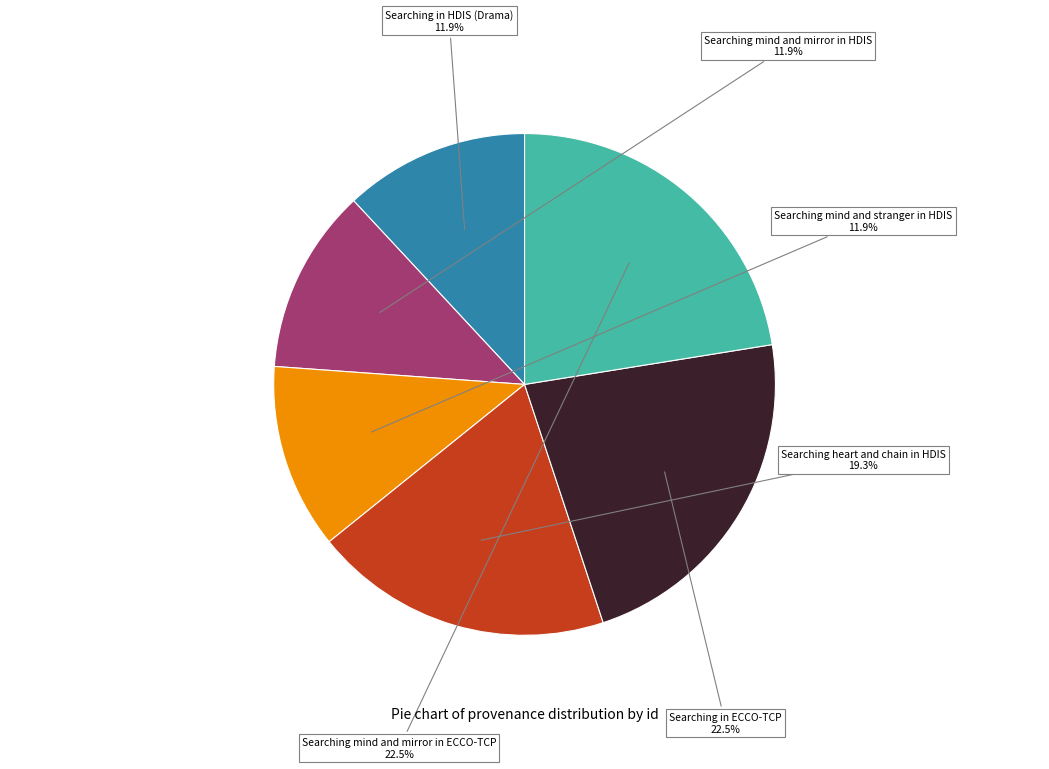

Does any single category account for the majority?

No